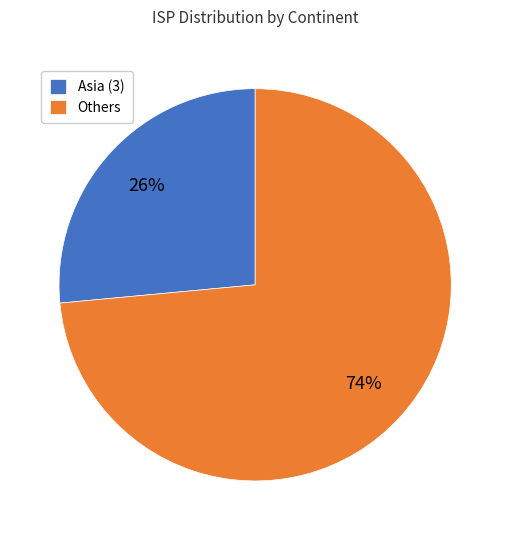

True or false: Asia (3) accounts for 34% of the total.

False